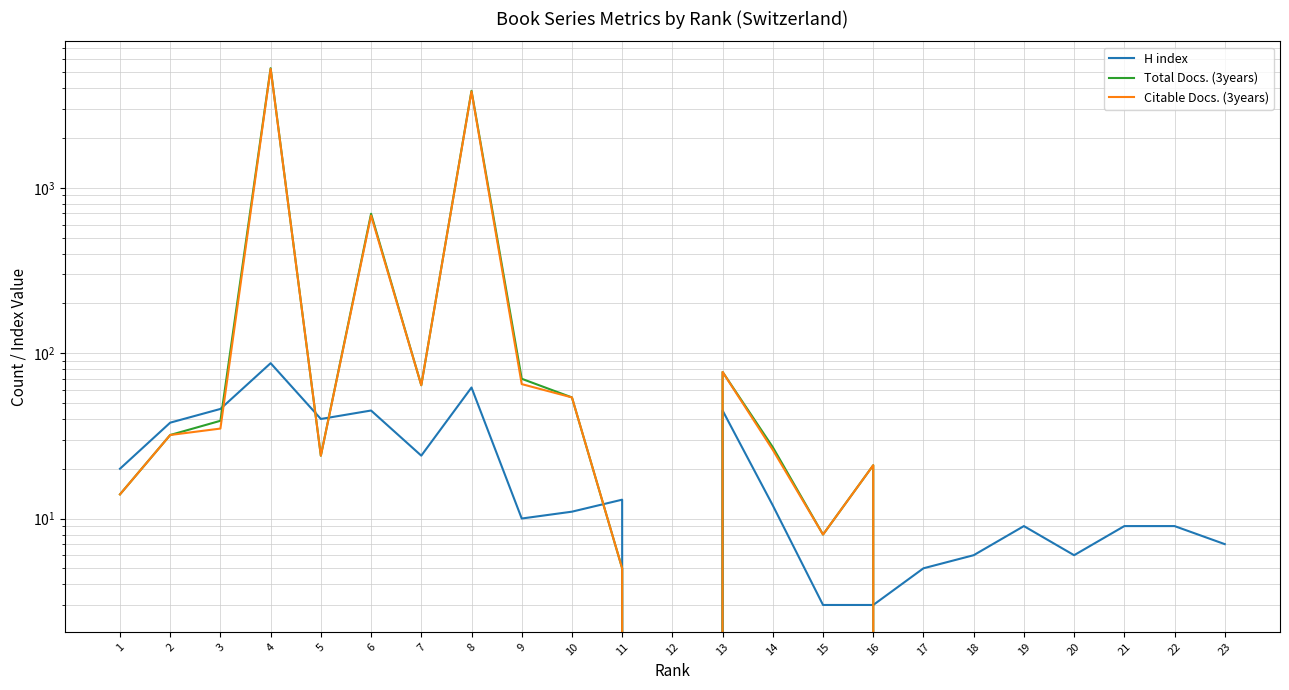

At 23, list the series in order from largest to smallest.

H index, Total Docs. (3years), Citable Docs. (3years)